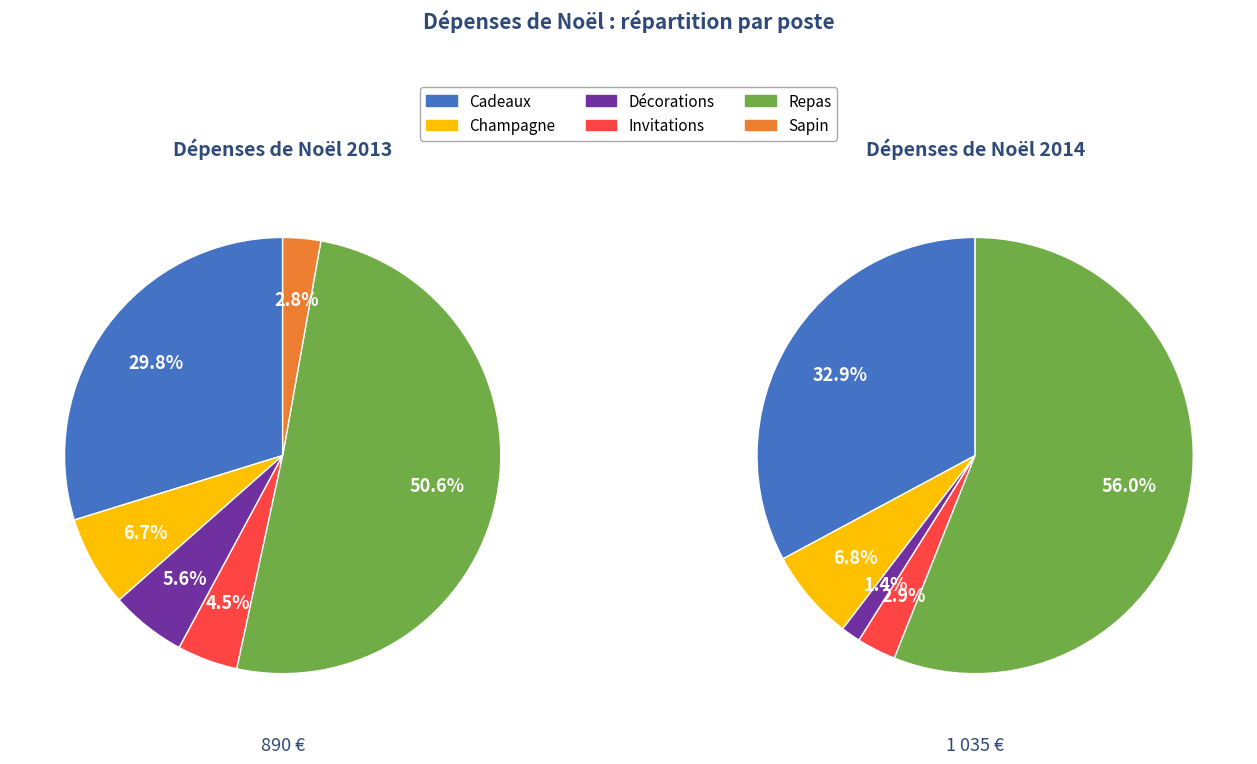

How many segments does this pie chart have?

6